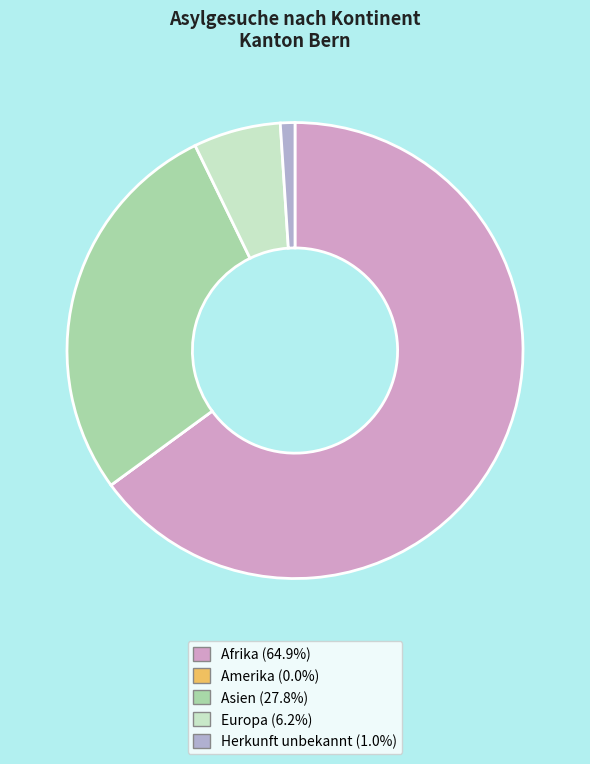

Does any single category account for the majority?

Yes